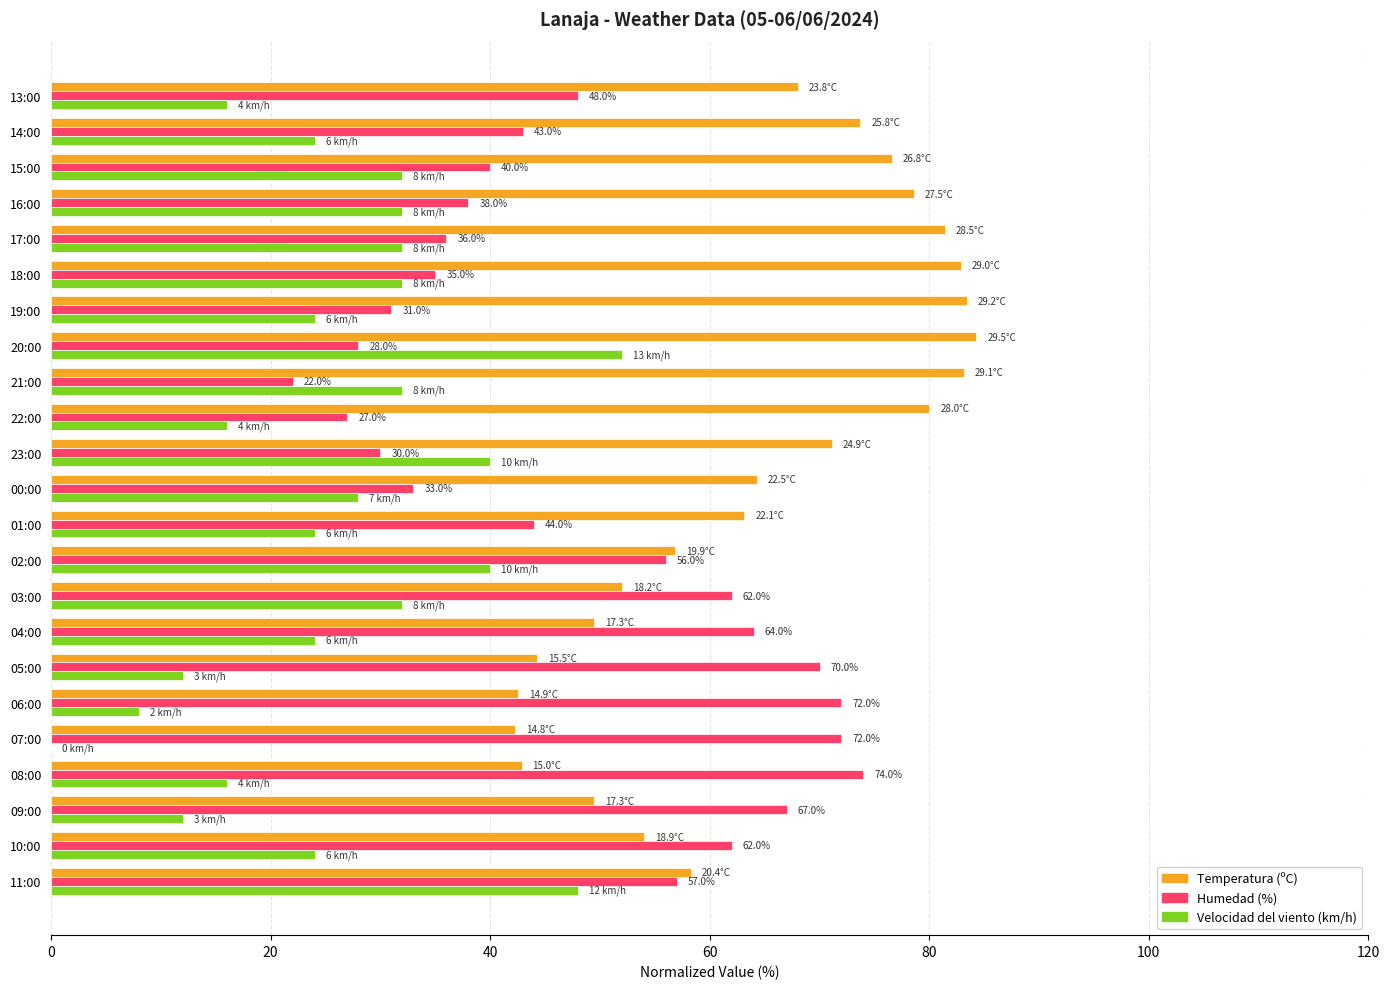

What is the total value across all series at 02:00?

152.9